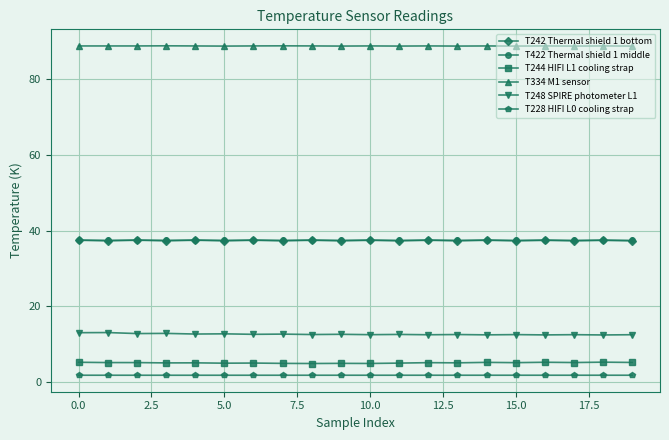

What is the maximum value for T242 Thermal shield 1 bottom?

37.6